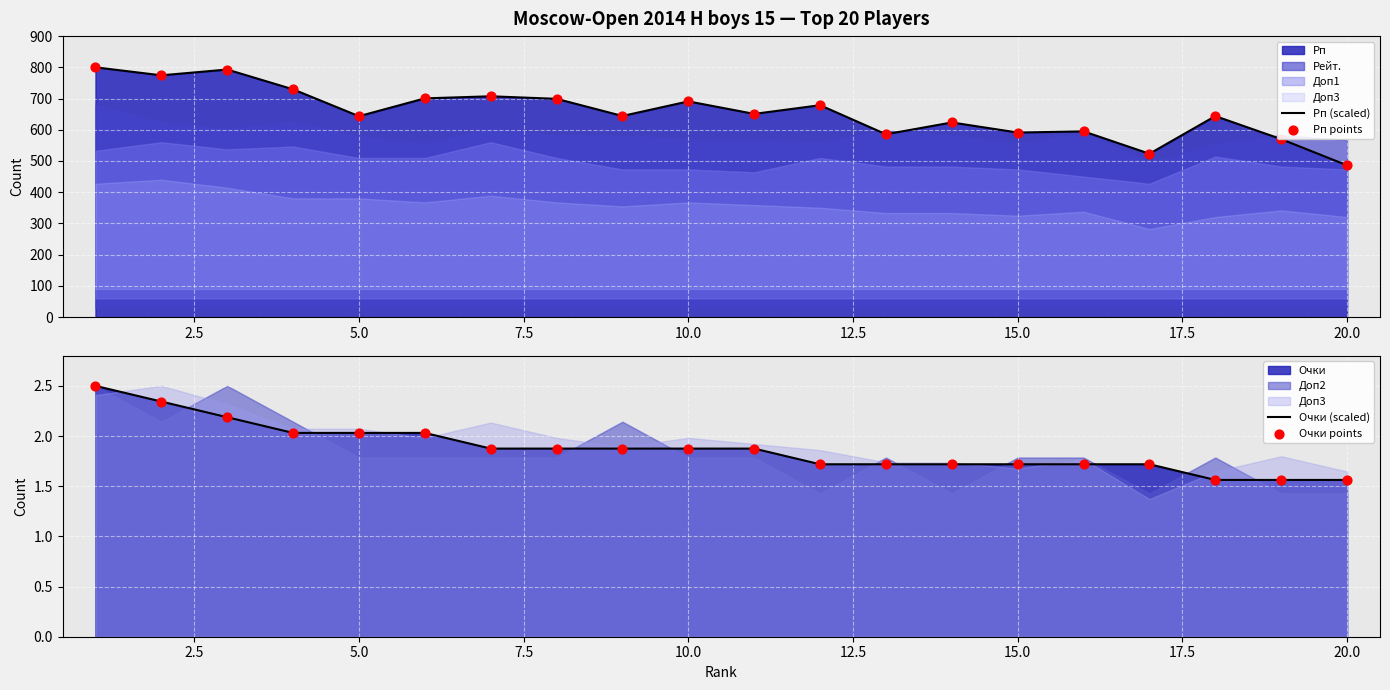

Which series contains the lowest Y value?

Очки (scaled)